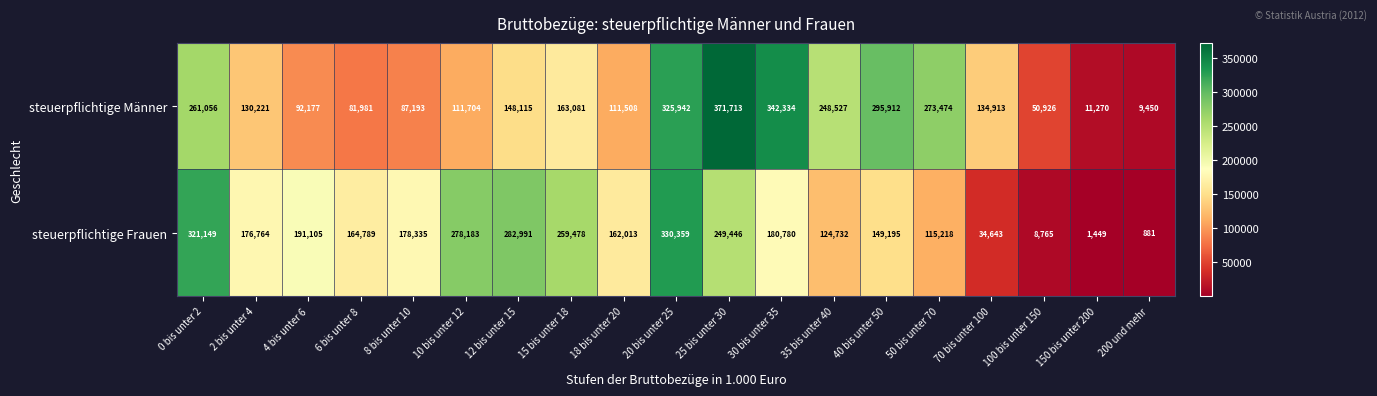

Rank the series at 35 bis unter 40 from lowest to highest value.

steuerpflichtige Frauen, steuerpflichtige Männer